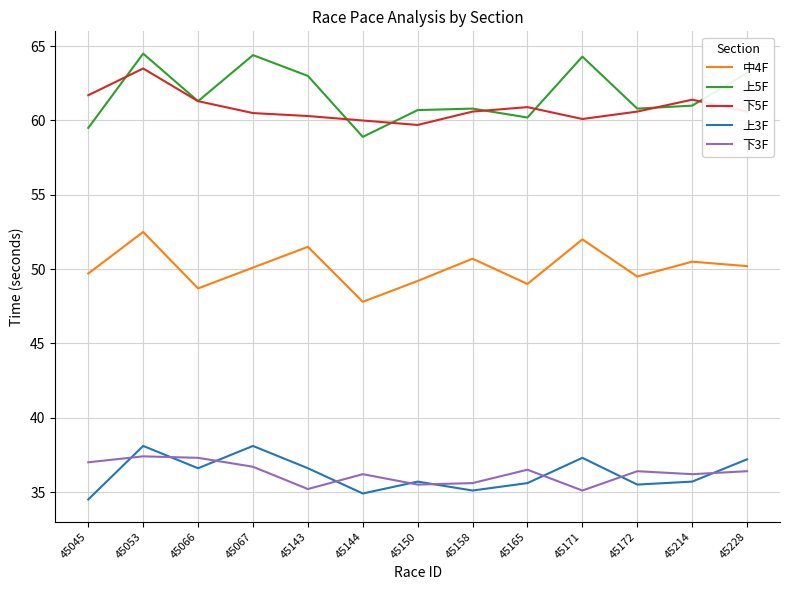

Which series has the largest range (max minus min)?

上5F